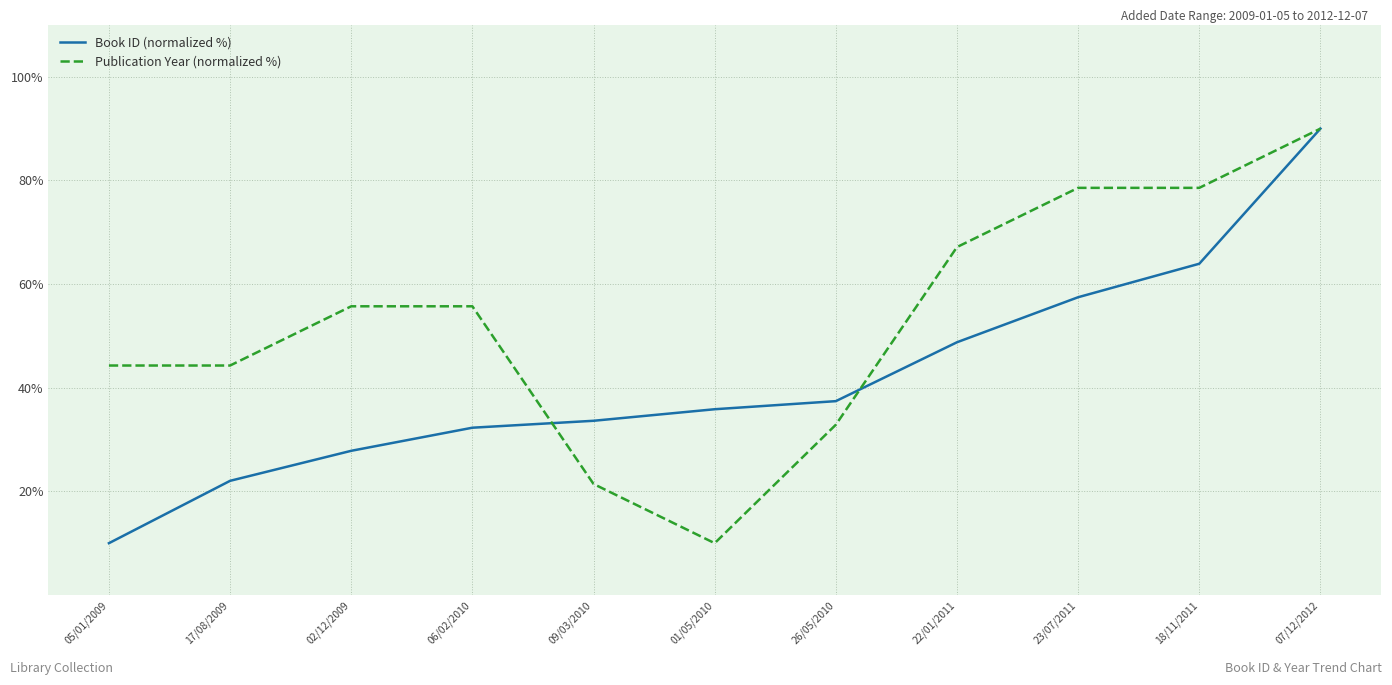

Which category has the lowest value in the Publication Year (normalized %) series?

01/05/2010